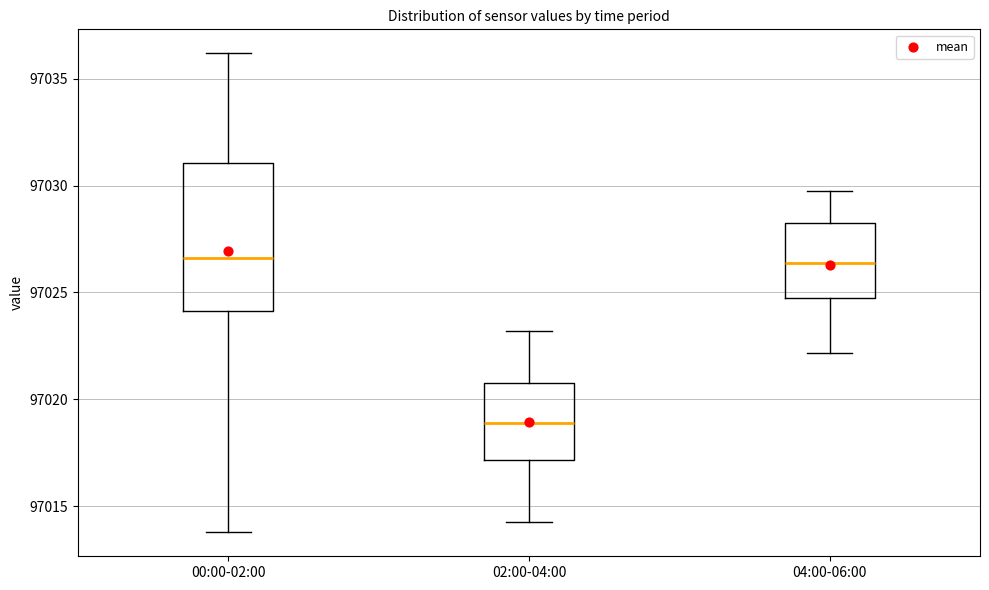

Reading left to right, transcribe this box plot: for each box, give where its median line is, the range the box spans, and where its two whiskers end, as read against the y-axis. The values are not printed on the chart, so give them approximately, as read against the axis.

00:00-02:00: median 97026.5, box 97024.0 to 97031.0, whiskers 97014.0 to 97036.0
02:00-04:00: median 97019.0, box 97017.0 to 97021.0, whiskers 97014.5 to 97023.0
04:00-06:00: median 97026.5, box 97024.5 to 97028.5, whiskers 97022.0 to 97030.0